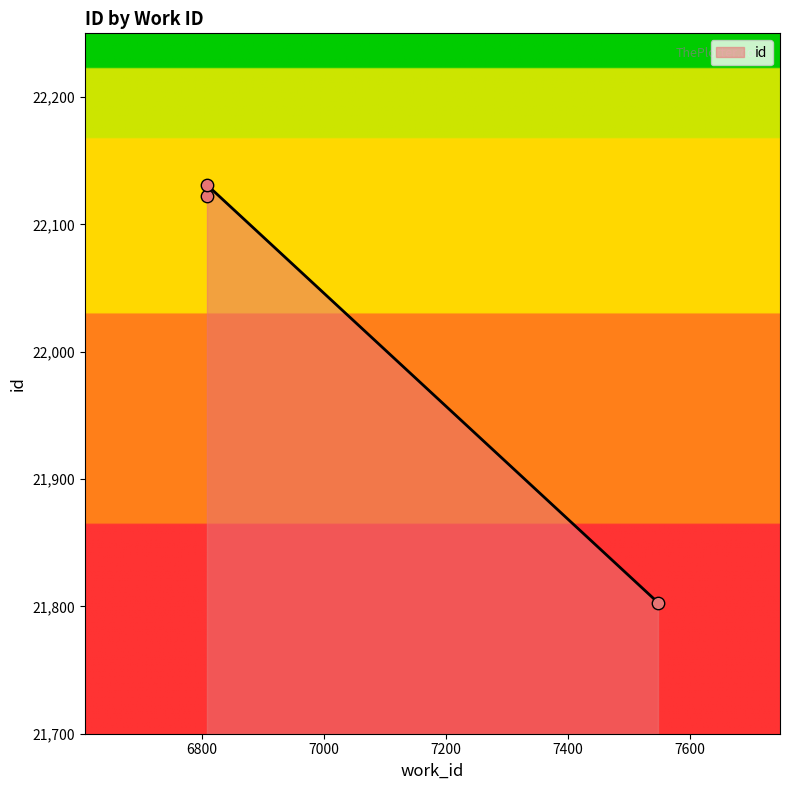

What is the ratio of the value at 6808 to the value at 7547?

1.0